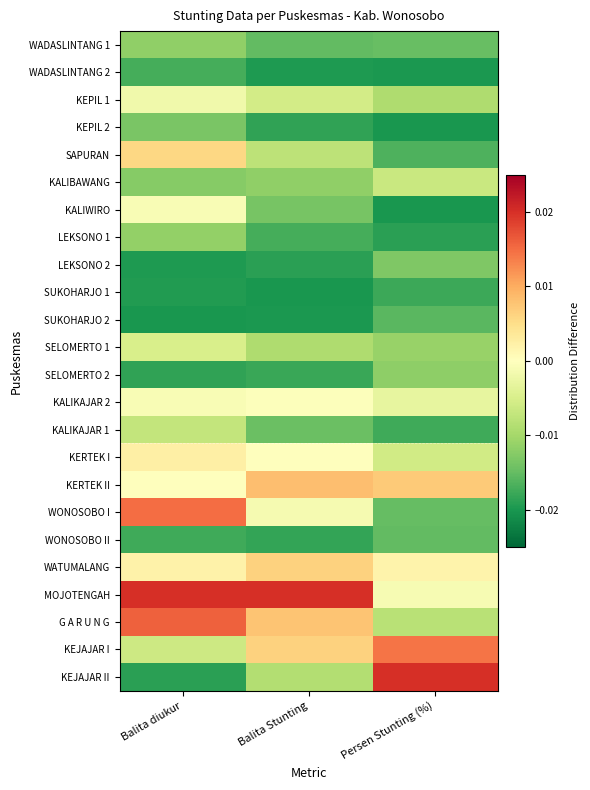

Reading left to right, list all the values displayed in this chart.

WADASLINTANG 1: Balita diukur=-0.0	Balita Stunting=-0.0	Persen Stunting (%)=-0.0
WADASLINTANG 2: Balita diukur=-0.0	Balita Stunting=-0.0	Persen Stunting (%)=-0.0
KEPIL 1: Balita diukur=-0.0	Balita Stunting=-0.0	Persen Stunting (%)=-0.0
KEPIL 2: Balita diukur=-0.0	Balita Stunting=-0.0	Persen Stunting (%)=-0.0
SAPURAN: Balita diukur=0.0	Balita Stunting=-0.0	Persen Stunting (%)=-0.0
KALIBAWANG: Balita diukur=-0.0	Balita Stunting=-0.0	Persen Stunting (%)=-0.0
KALIWIRO: Balita diukur=-0.0	Balita Stunting=-0.0	Persen Stunting (%)=-0.0
LEKSONO 1: Balita diukur=-0.0	Balita Stunting=-0.0	Persen Stunting (%)=-0.0
LEKSONO 2: Balita diukur=-0.0	Balita Stunting=-0.0	Persen Stunting (%)=-0.0
SUKOHARJO 1: Balita diukur=-0.0	Balita Stunting=-0.0	Persen Stunting (%)=-0.0
SUKOHARJO 2: Balita diukur=-0.0	Balita Stunting=-0.0	Persen Stunting (%)=-0.0
SELOMERTO 1: Balita diukur=-0.0	Balita Stunting=-0.0	Persen Stunting (%)=-0.0
SELOMERTO 2: Balita diukur=-0.0	Balita Stunting=-0.0	Persen Stunting (%)=-0.0
KALIKAJAR 2: Balita diukur=-0.0	Balita Stunting=-0.0	Persen Stunting (%)=-0.0
KALIKAJAR 1: Balita diukur=-0.0	Balita Stunting=-0.0	Persen Stunting (%)=-0.0
KERTEK I: Balita diukur=0.0	Balita Stunting=0.0	Persen Stunting (%)=-0.0
KERTEK II: Balita diukur=-0.0	Balita Stunting=0.0	Persen Stunting (%)=0.0
WONOSOBO I: Balita diukur=0.0	Balita Stunting=-0.0	Persen Stunting (%)=-0.0
WONOSOBO II: Balita diukur=-0.0	Balita Stunting=-0.0	Persen Stunting (%)=-0.0
WATUMALANG: Balita diukur=0.0	Balita Stunting=0.0	Persen Stunting (%)=0.0
MOJOTENGAH: Balita diukur=0.0	Balita Stunting=0.0	Persen Stunting (%)=-0.0
G A R U N G: Balita diukur=0.0	Balita Stunting=0.0	Persen Stunting (%)=-0.0
KEJAJAR I: Balita diukur=-0.0	Balita Stunting=0.0	Persen Stunting (%)=0.0
KEJAJAR II: Balita diukur=-0.0	Balita Stunting=-0.0	Persen Stunting (%)=0.0